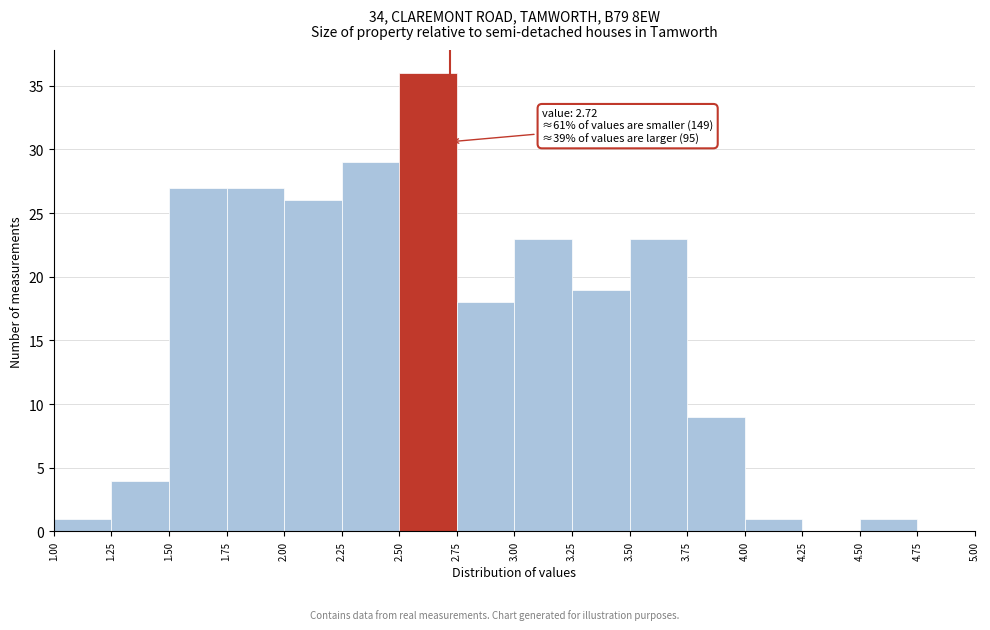

Which range on the x-axis has the tallest bar?

2.50 to 2.75